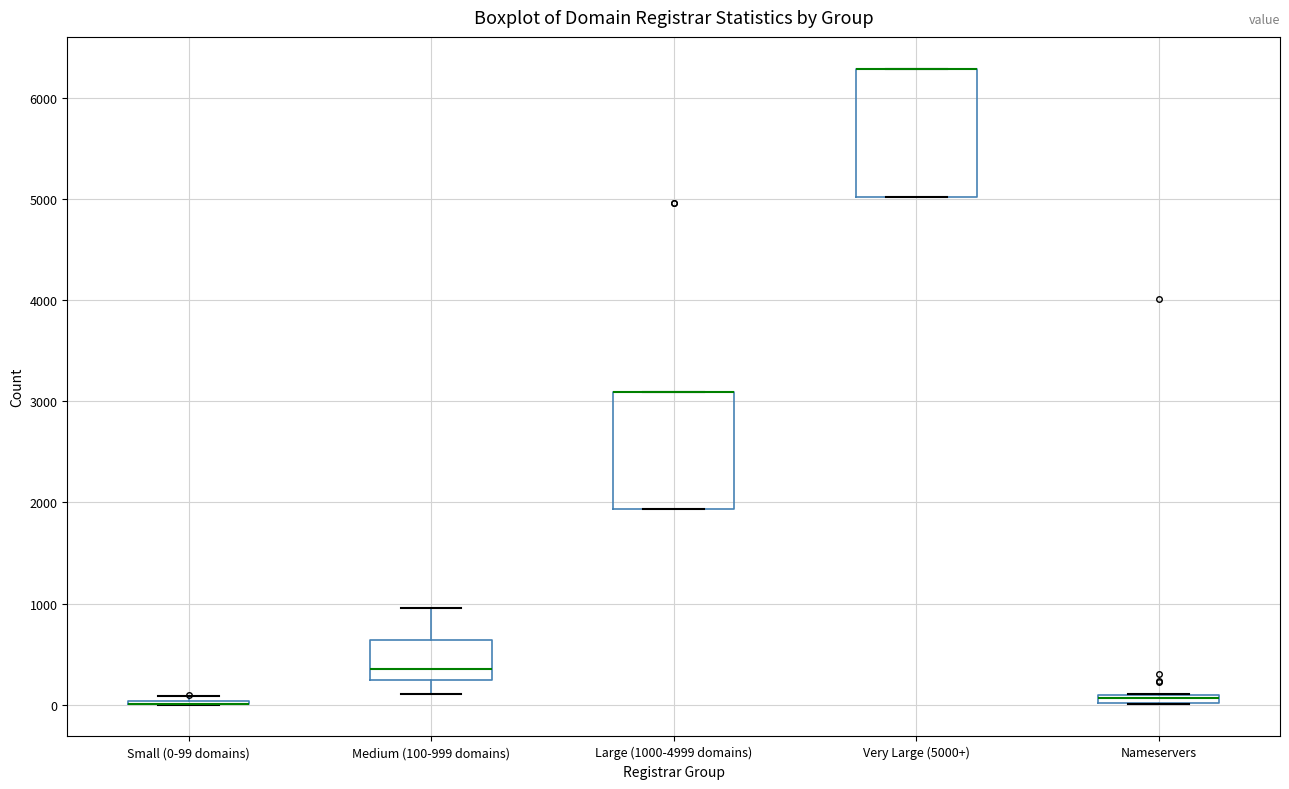

Which box is the tallest, from its lower edge to its upper edge?

Very Large (5000+)